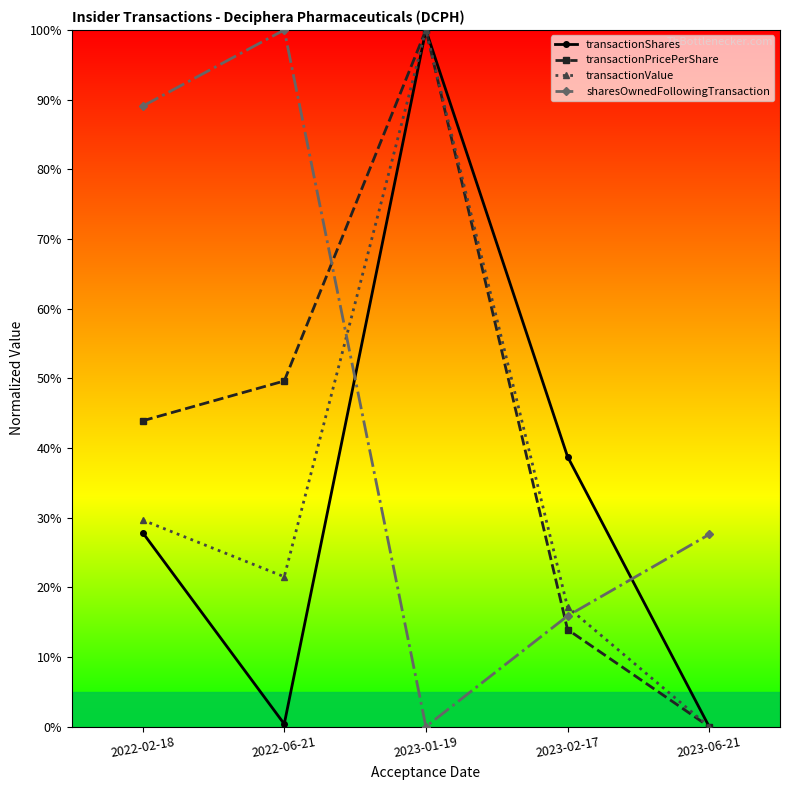

What is the spread (max minus min) of values at 2023-02-17?

24.8